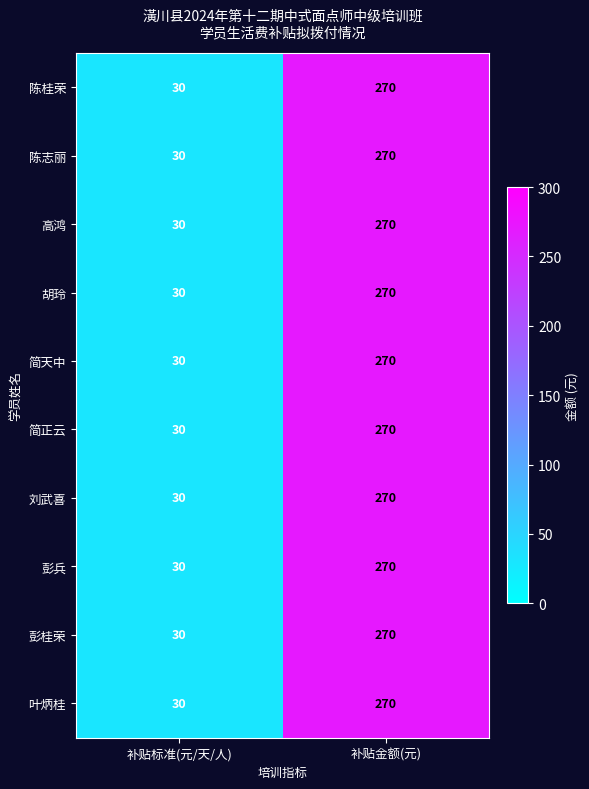

How many data points in 高鸿 are less than 270?

1